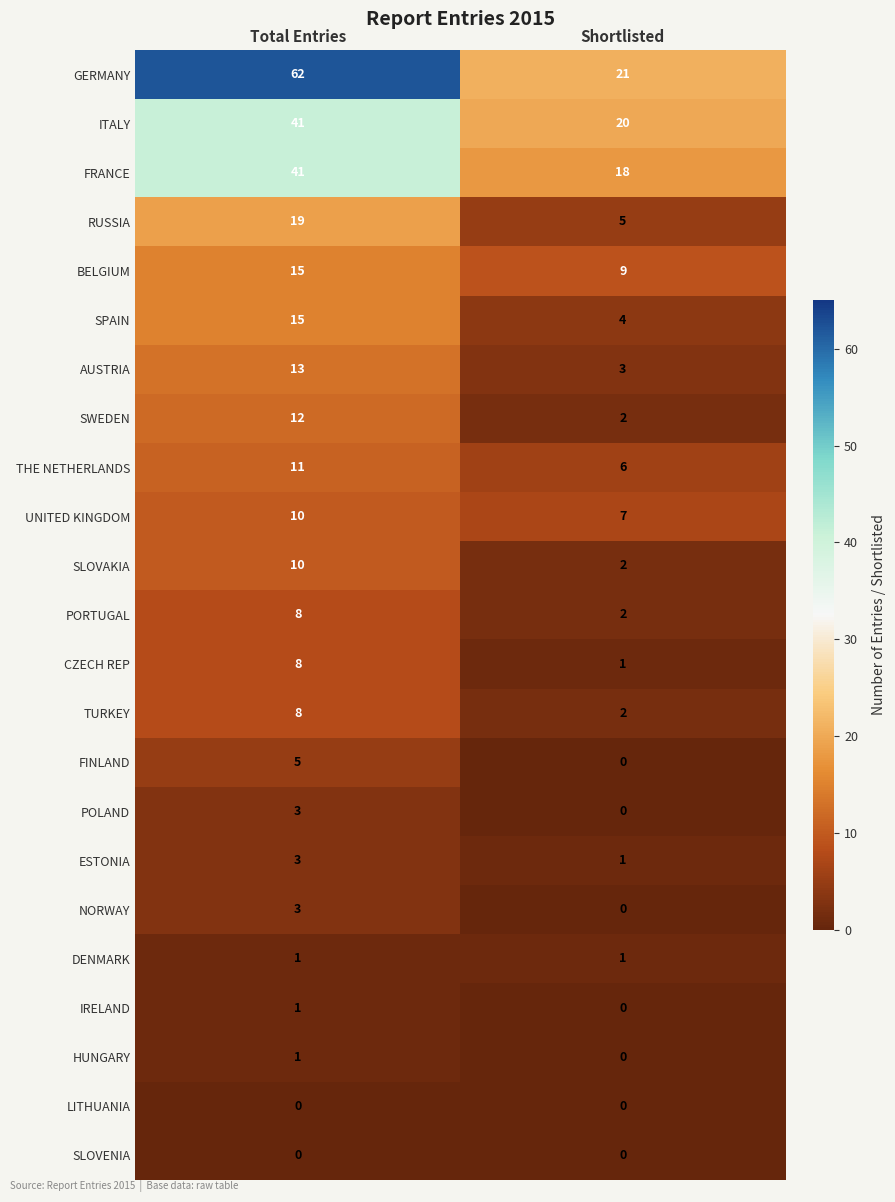

True or false: BELGIUM has a value of 9 at Shortlisted.

True